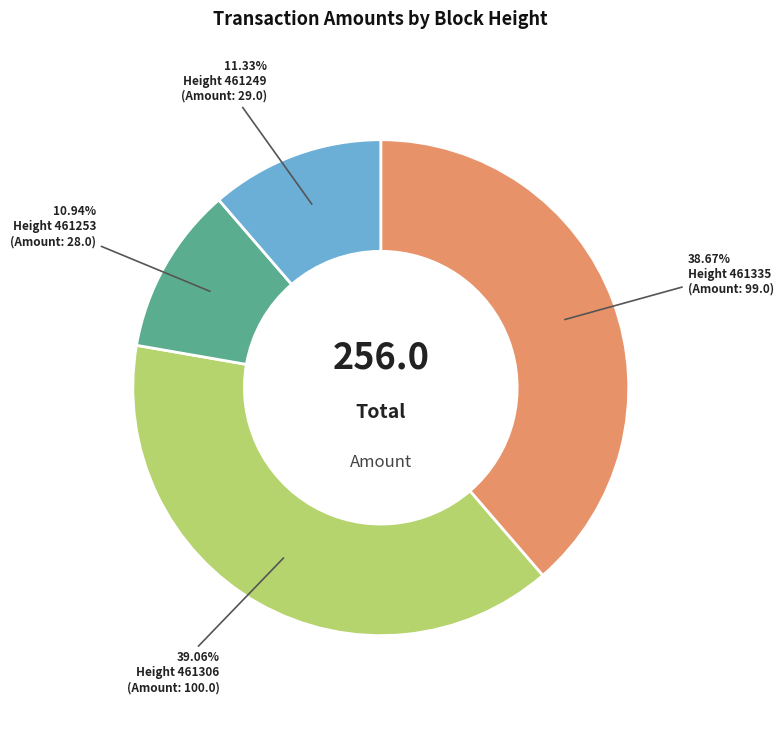

Does Height 461306 account for over 50% of the chart?

No